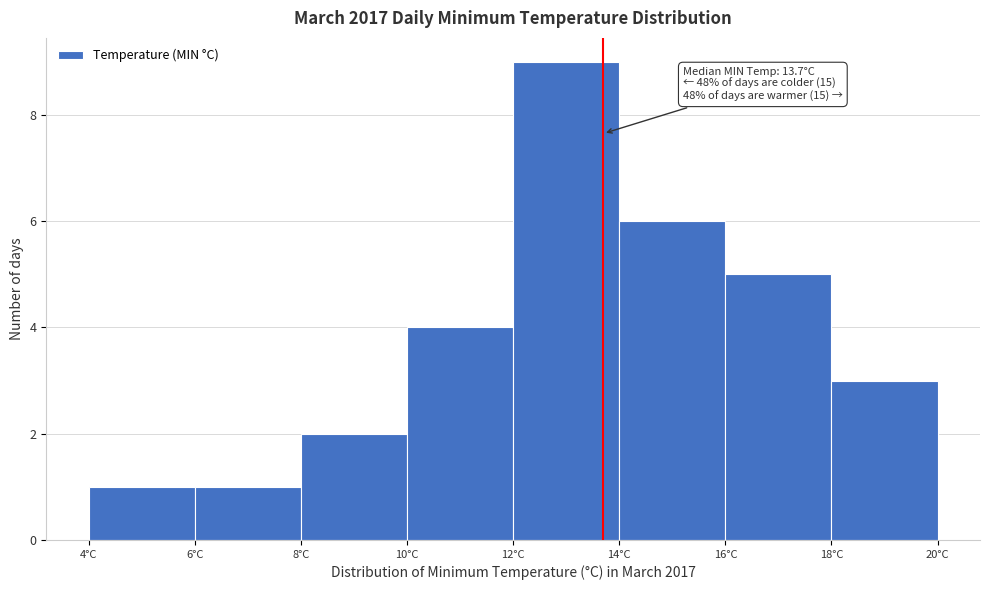

Over which range of the x-axis is the bar tallest?

12 to 14